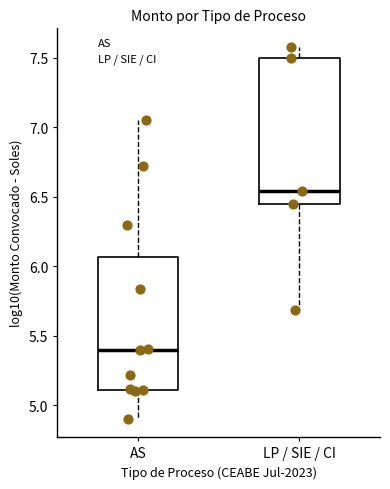

Reading left to right, transcribe this box plot: for each box, give where its median line is, the range the box spans, and where its two whiskers end, as read against the y-axis. The values are not printed on the chart, so give them approximately, as read against the axis.

AS: median 5.40, box 5.10 to 6.05, whiskers 4.90 to 7.05
LP / SIE / CI: median 6.55, box 6.45 to 7.50, whiskers 5.70 to 7.60